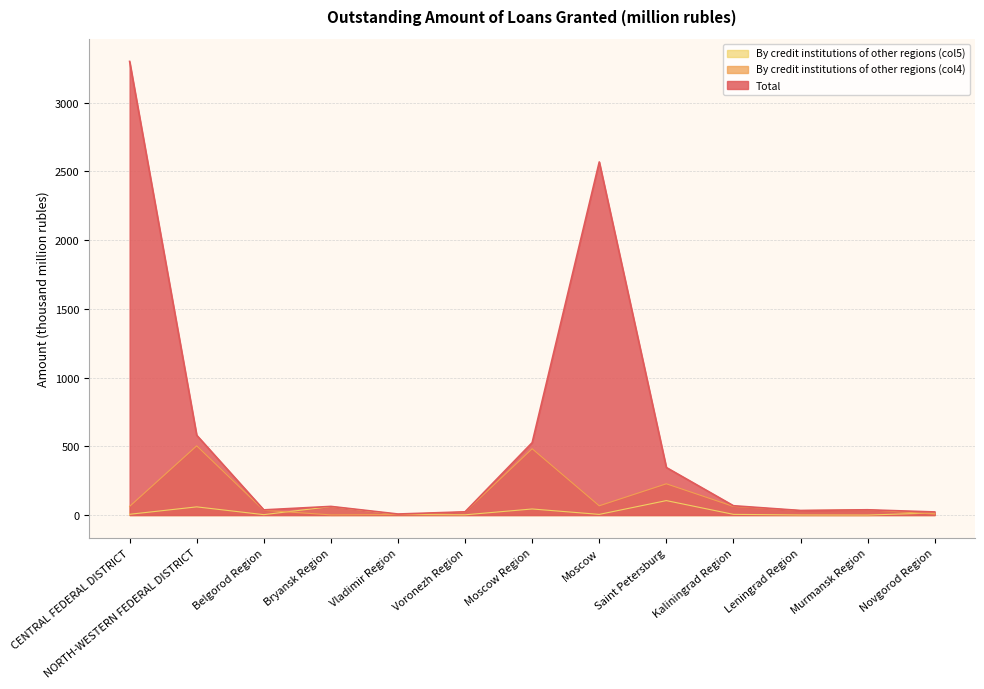

List the series in order of their peak value, lowest first.

By credit institutions of other regions (col5), By credit institutions of other regions (col4), Total